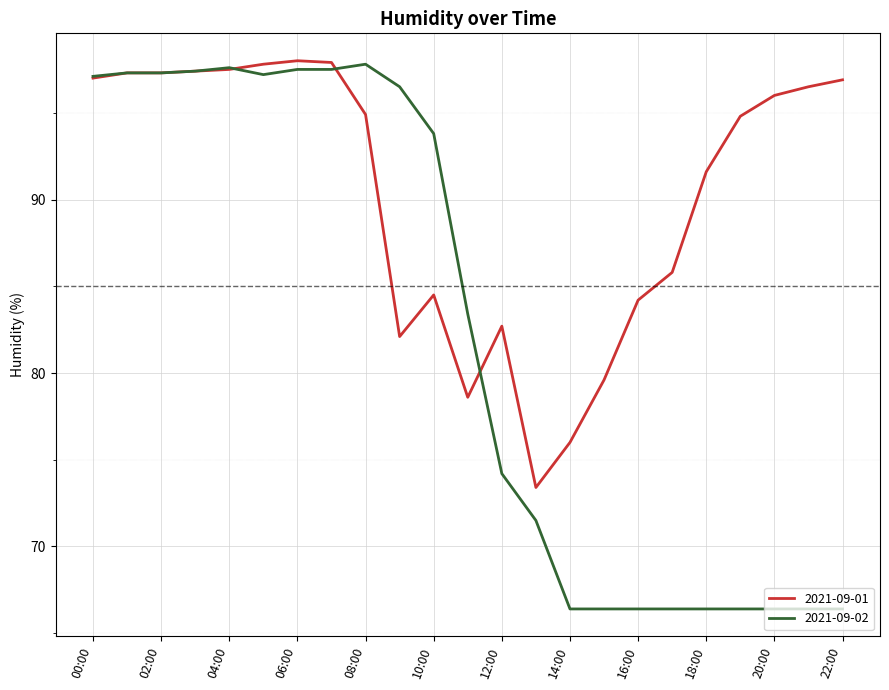

Which series has the largest total across all categories?

2021-09-01